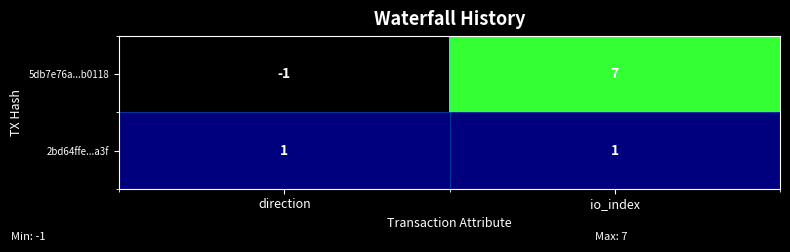

Which series has the widest spread of values?

5db7e76a...b0118